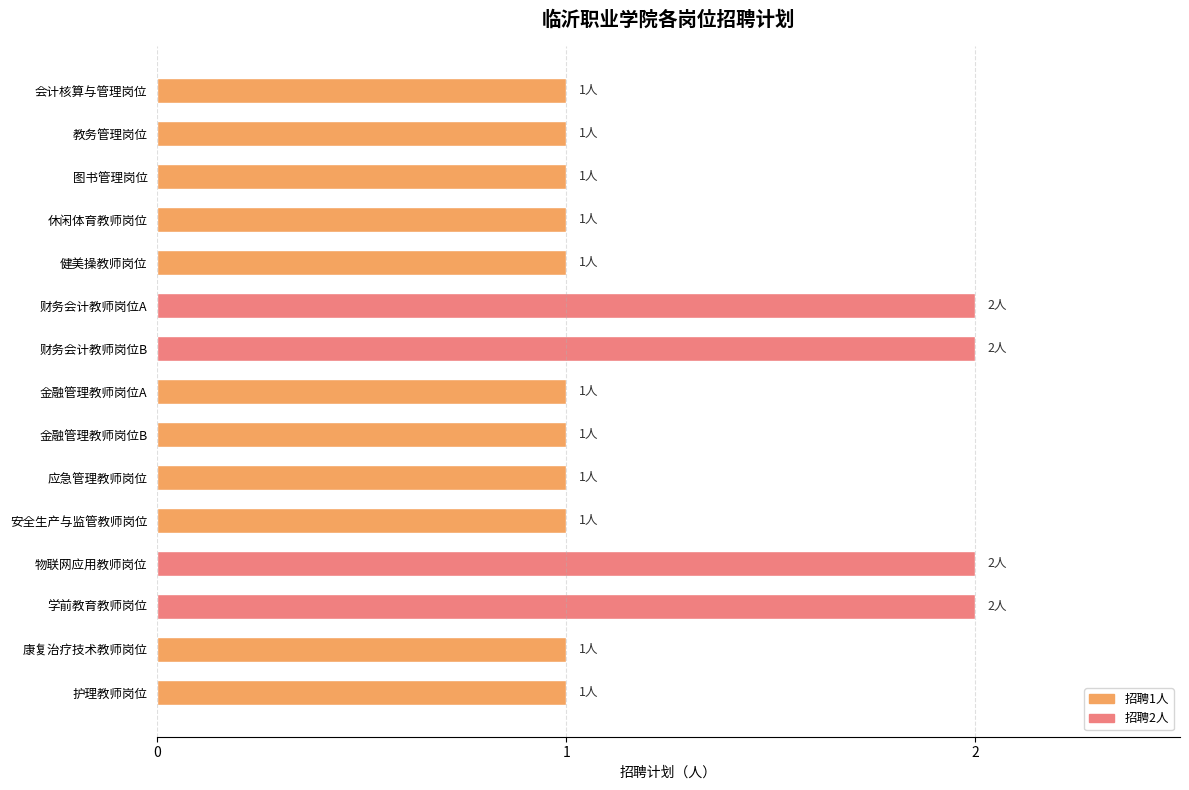

True or false: the data shows 1 at 康复治疗技术教师岗位.

True